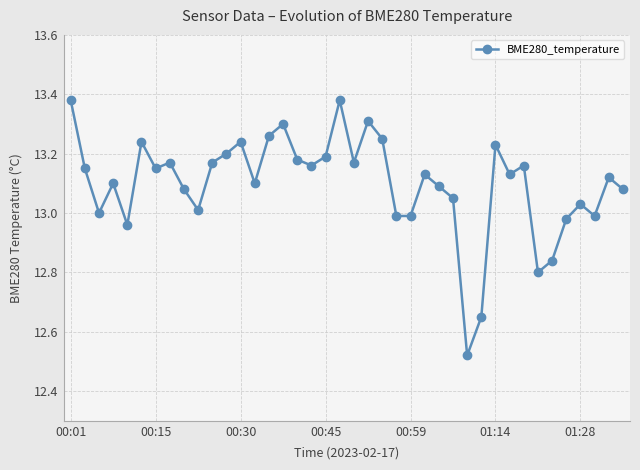

What is the difference between the second highest and minimum values?

0.9